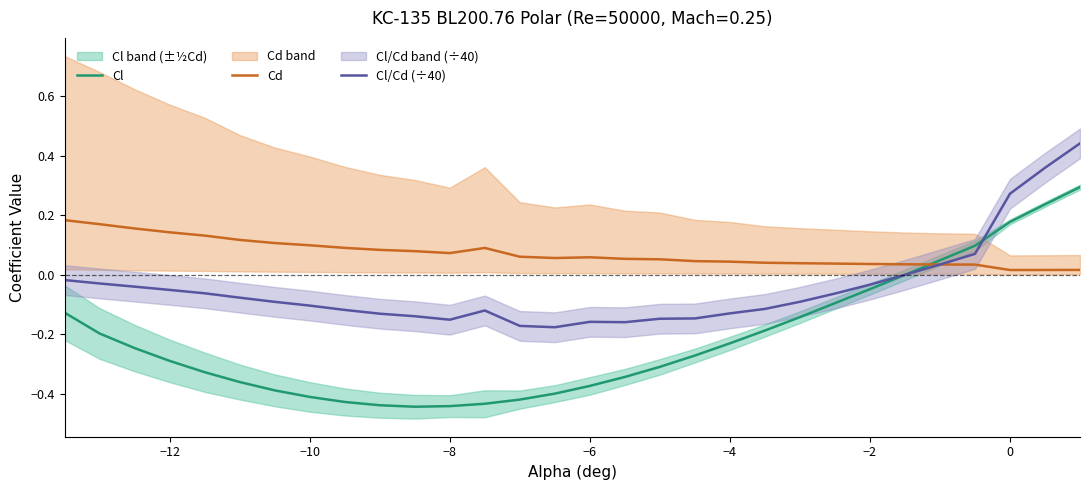

How many times do Cl and Cd cross each other?

1